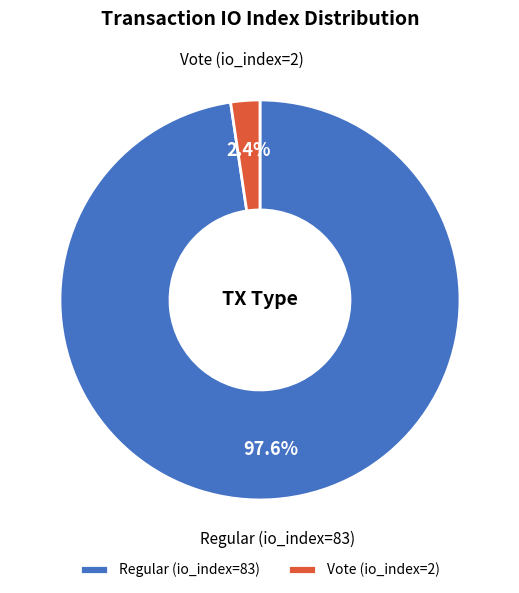

To the nearest percent, what is the difference between the largest and smallest slice percentages?

95%